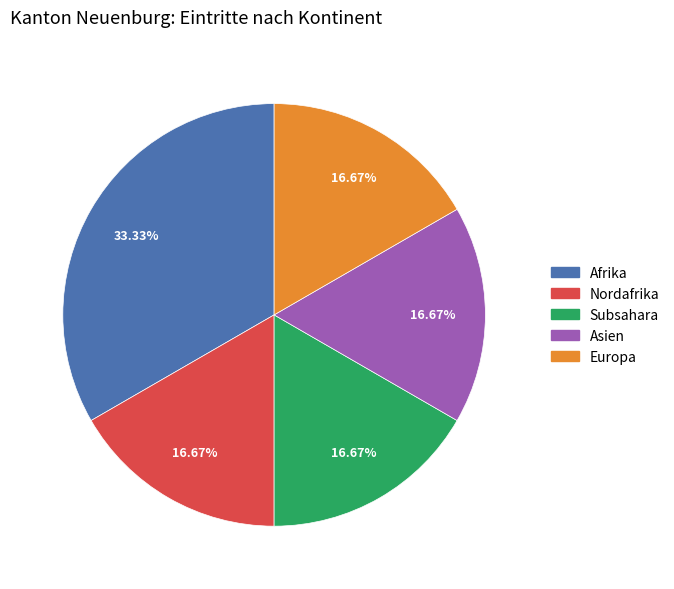

Is there a majority slice in this chart?

No